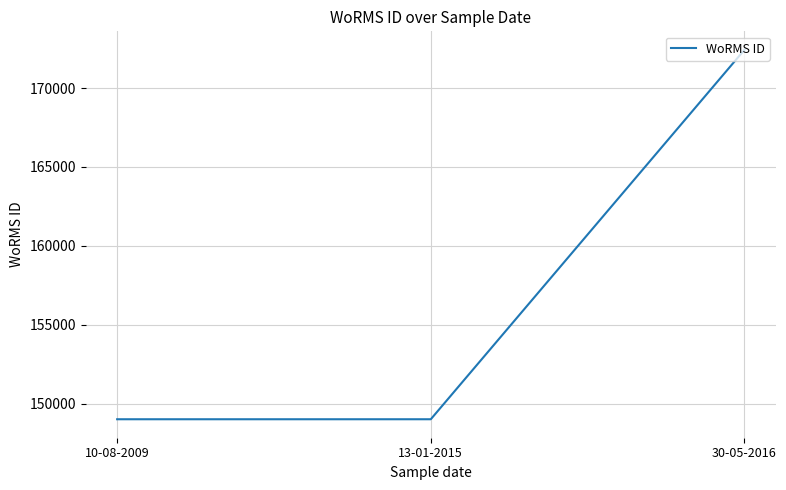

Count the values in the range 149028 to 172419.

3